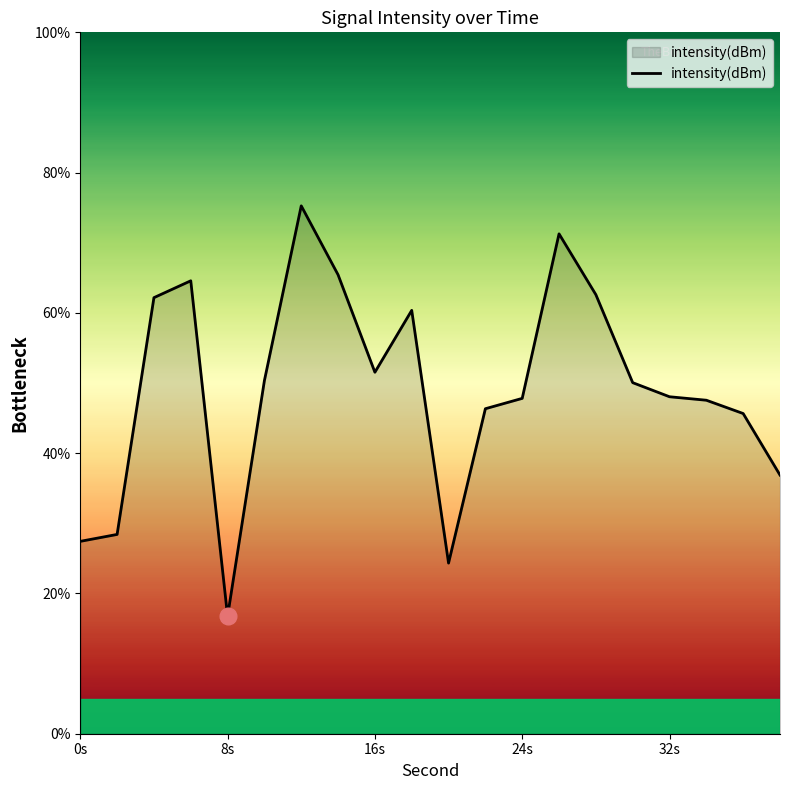

What is the minimum value shown in the chart?

16.8